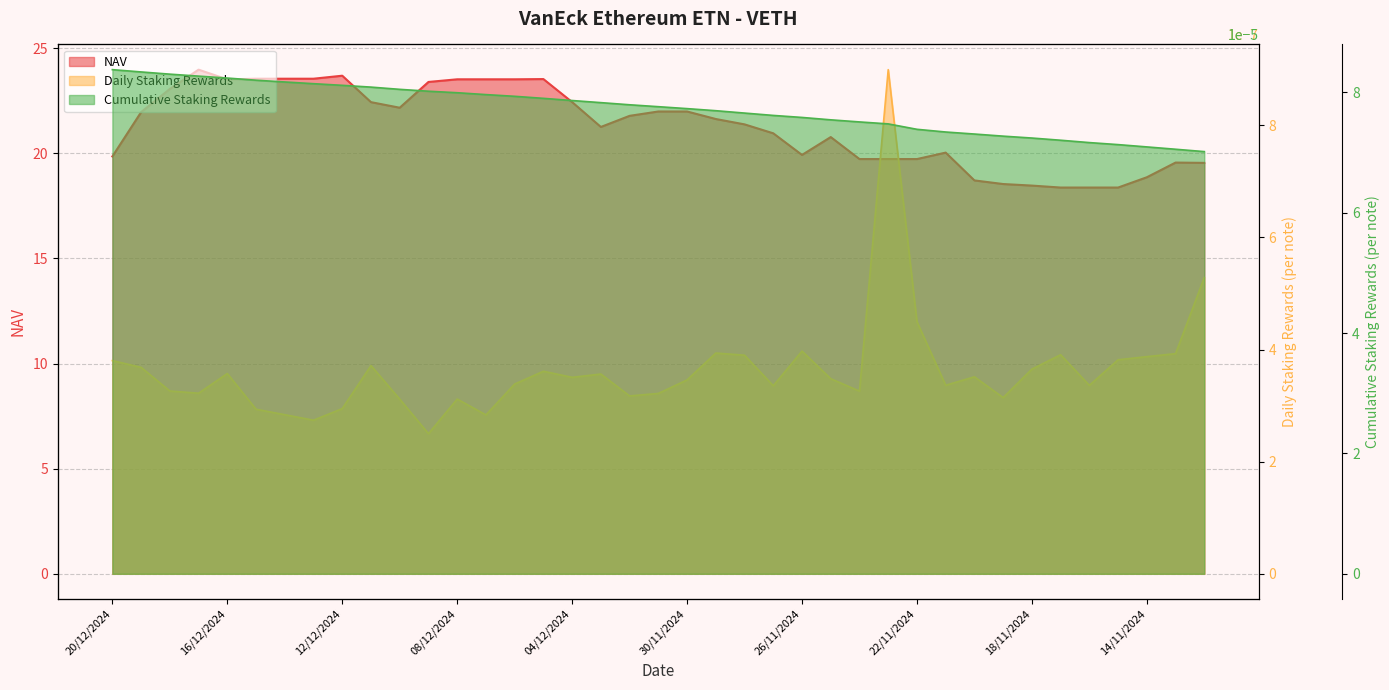

Which series has the largest total across all categories?

NAV